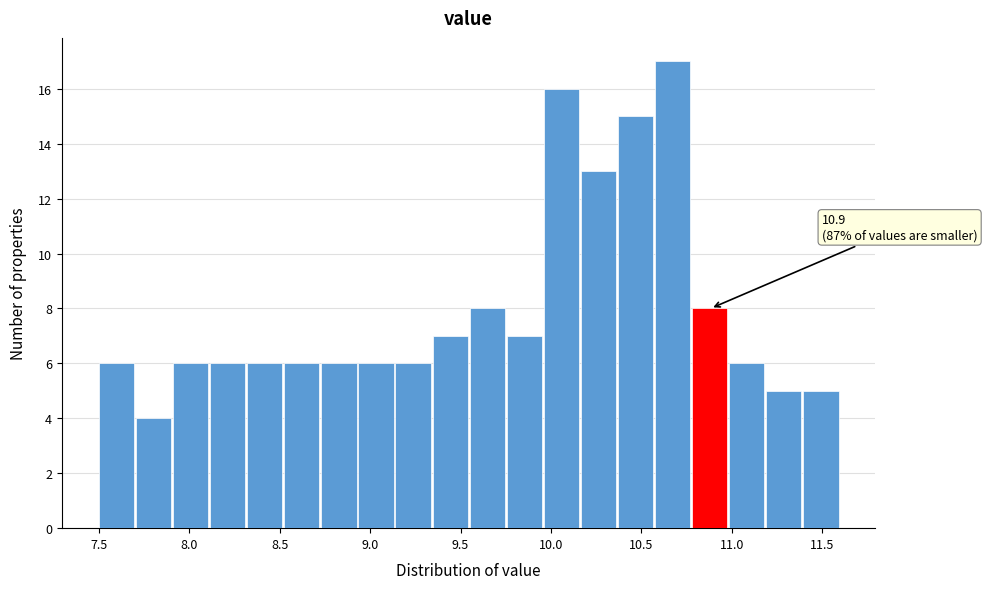

Over which range of the x-axis is the bar tallest?

10.575 to 10.780